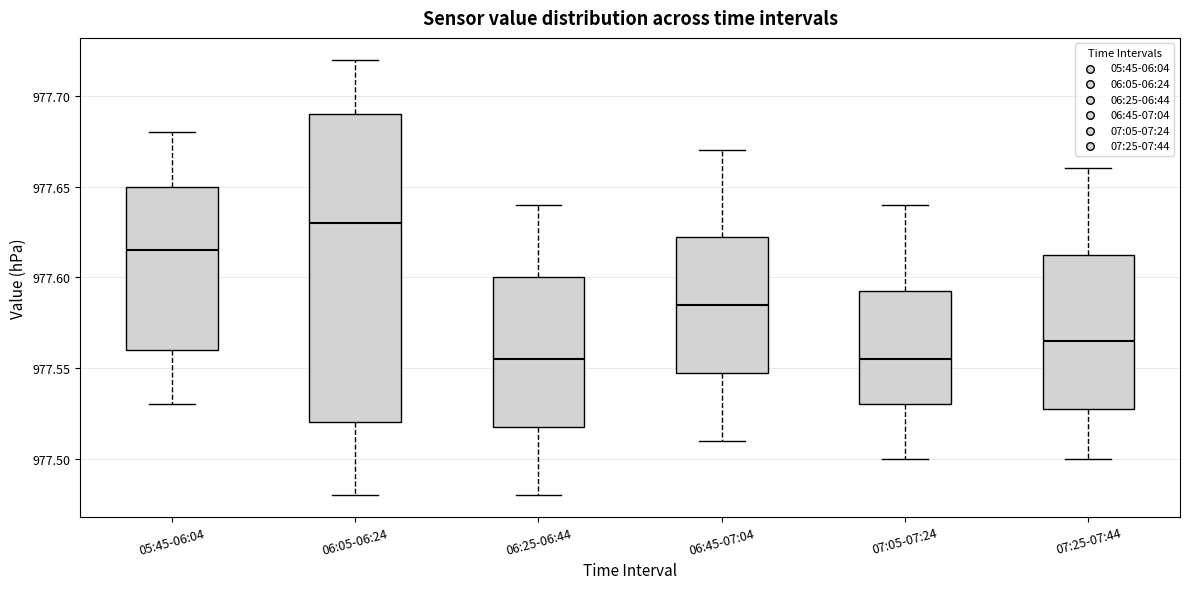

Reading left to right, transcribe this box plot: for each box, give where its median line is, the range the box spans, and where its two whiskers end, as read against the y-axis. The values are not printed on the chart, so give them approximately, as read against the axis.

05:45-06:04: median 977.615, box 977.560 to 977.650, whiskers 977.530 to 977.680
06:05-06:24: median 977.630, box 977.520 to 977.690, whiskers 977.480 to 977.720
06:25-06:44: median 977.555, box 977.520 to 977.600, whiskers 977.480 to 977.640
06:45-07:04: median 977.585, box 977.550 to 977.625, whiskers 977.510 to 977.670
07:05-07:24: median 977.555, box 977.530 to 977.595, whiskers 977.500 to 977.640
07:25-07:44: median 977.565, box 977.530 to 977.615, whiskers 977.500 to 977.660